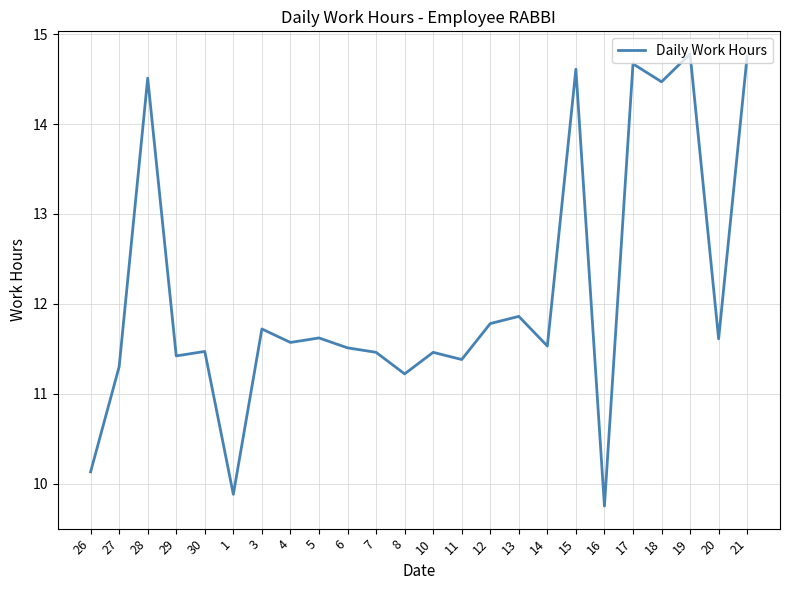

Between 5 and 10, which is larger?

5